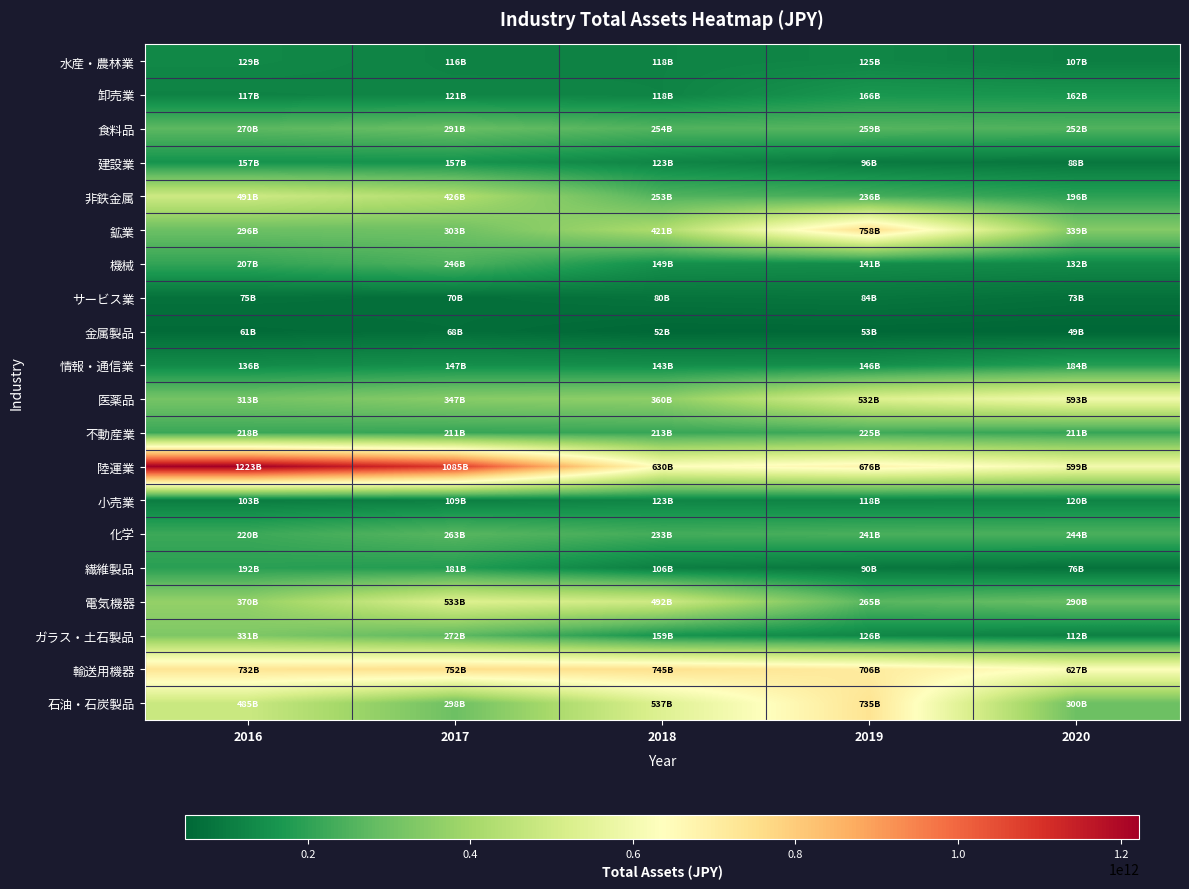

Reading left to right, list all the values displayed in this chart.

水産・農林業: 2016=129446037631.3	2017=116148466288.3	2018=117542508233.1	2019=124779897904.5	2020=106852138403.6
卸売業: 2016=116914348767.3	2017=120637896806.0	2018=118109183556.9	2019=165540722310.7	2020=162141570578.6
食料品: 2016=270063584693.6	2017=290541364244.4	2018=253772073590.6	2019=258905709256.4	2020=251982706660.6
建設業: 2016=156620594299.8	2017=156722487486.6	2018=122734819058.0	2019=96017858317.1	2020=88483257109.9
非鉄金属: 2016=490989583051.7	2017=426445025788.1	2018=253275909086.2	2019=235509219688.2	2020=196202059236.6
鉱業: 2016=296308758236.8	2017=302803255031.5	2018=420880134356.9	2019=758116883537.5	2020=339419215033.5
機械: 2016=206745995090.9	2017=246419311428.6	2018=149256443128.5	2019=140575047395.9	2020=132456918277.3
サービス業: 2016=74931070261.7	2017=70079838394.0	2018=80023384707.8	2019=84336003905.0	2020=72828924277.5
金属製品: 2016=61051873819.2	2017=67515357670.0	2018=51746607204.5	2019=52842777476.4	2020=49302619745.4
情報・通信業: 2016=135890880412.4	2017=147231444278.0	2018=142950436125.6	2019=145612635286.3	2020=183758559851.5
医薬品: 2016=312904830771.3	2017=347458599709.9	2018=359857191155.3	2019=531834960845.0	2020=593341013646.8
不動産業: 2016=218194520629.9	2017=210570686113.4	2018=213432333886.8	2019=224556438995.9	2020=210583470411.8
陸運業: 2016=1223060018406.0	2017=1085439703037.1	2018=630155305558.4	2019=675597384805.3	2020=599055061896.4
小売業: 2016=103039407191.6	2017=108847546686.0	2018=122564588740.3	2019=117868053836.2	2020=120086046977.6
化学: 2016=220364652721.8	2017=263371422538.4	2018=232593193325.3	2019=241340776190.0	2020=243695411008.8
繊維製品: 2016=192163736700.8	2017=180534137627.8	2018=106329160273.1	2019=90303843341.5	2020=75886237962.6
電気機器: 2016=370119706389.5	2017=532526371837.9	2018=492299201959.8	2019=264960680856.0	2020=290046832719.1
ガラス・土石製品: 2016=330952209358.9	2017=272199270300.2	2018=159113977427.1	2019=125837986580.3	2020=111666249380.9
輸送用機器: 2016=731937168926.9	2017=752455410426.1	2018=744727802669.6	2019=706369436428.8	2020=627181046897.2
石油・石炭製品: 2016=484500436003.0	2017=297964746201.1	2018=536525825193.0	2019=735220019377.7	2020=299503741558.8